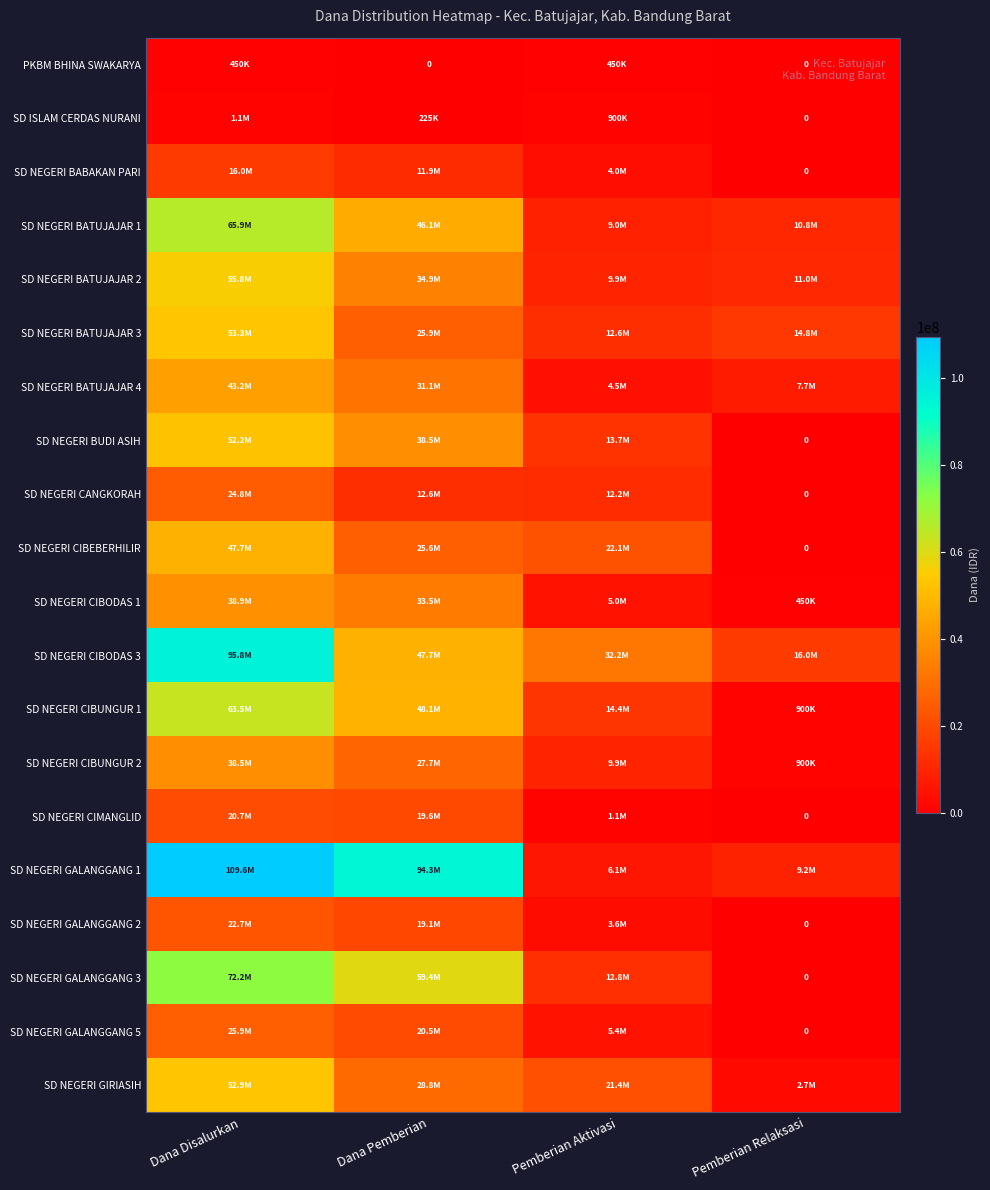

Is the value of SD NEGERI GALANGGANG 1 at Dana Pemberian greater than the value of SD NEGERI BATUJAJAR 2 at Pemberian Aktivasi?

Yes